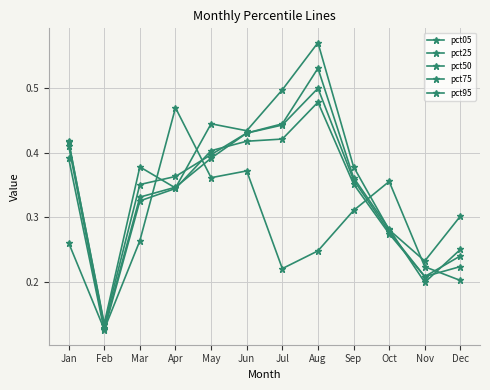

Which series has the largest range (max minus min)?

pct95